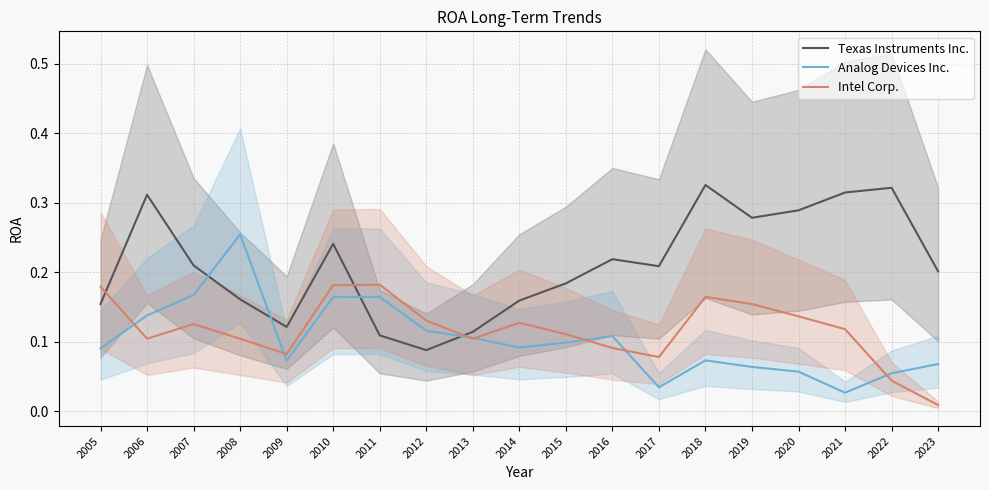

True or false: Texas Instruments Inc. has a value of 0.2 at 2023.

True